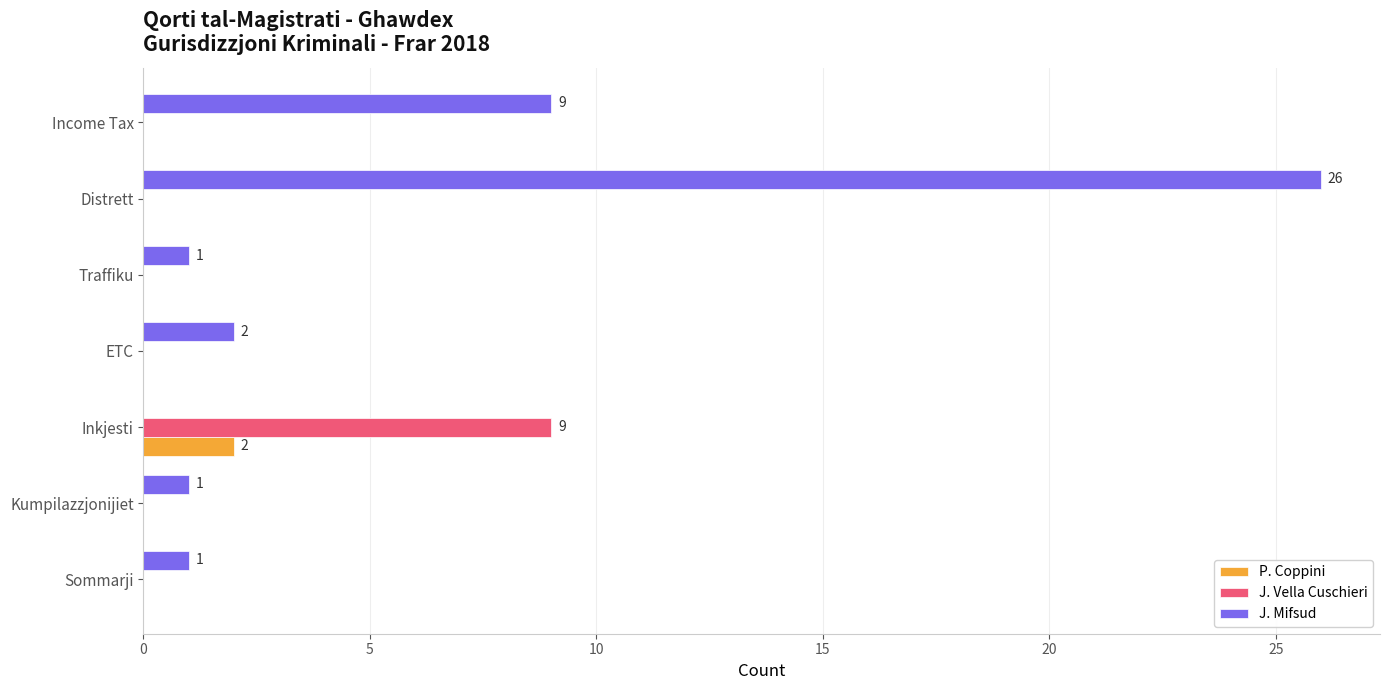

How many series are shown in this chart?

3